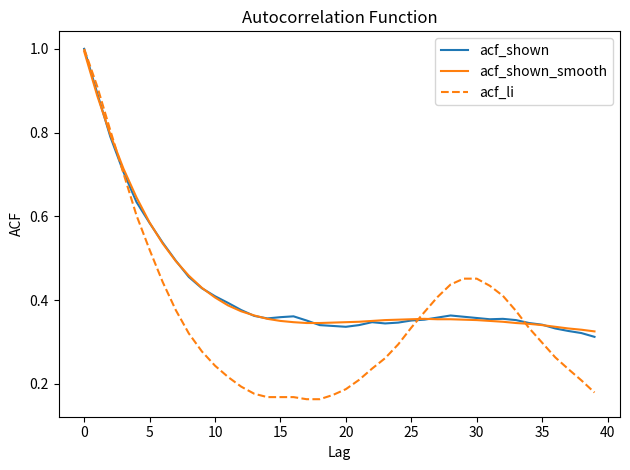

After their last crossing, which series has the higher values: acf_shown_smooth or acf_li?

acf_shown_smooth